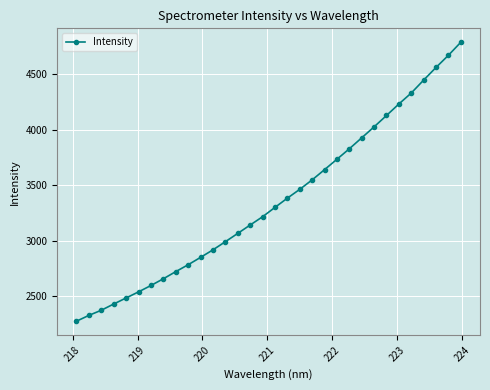

What is the average value?

3354.9